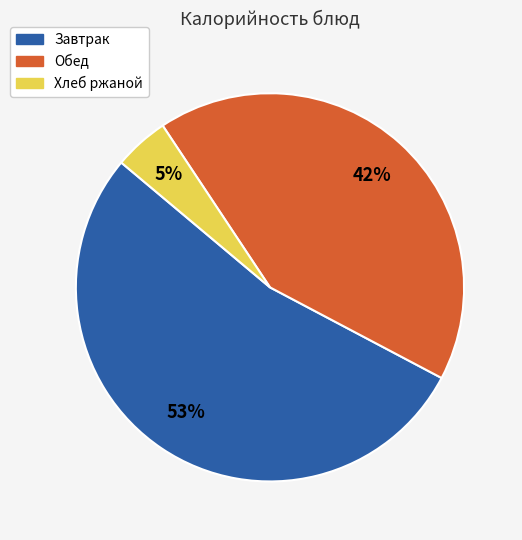

Does any single category account for the majority?

Yes